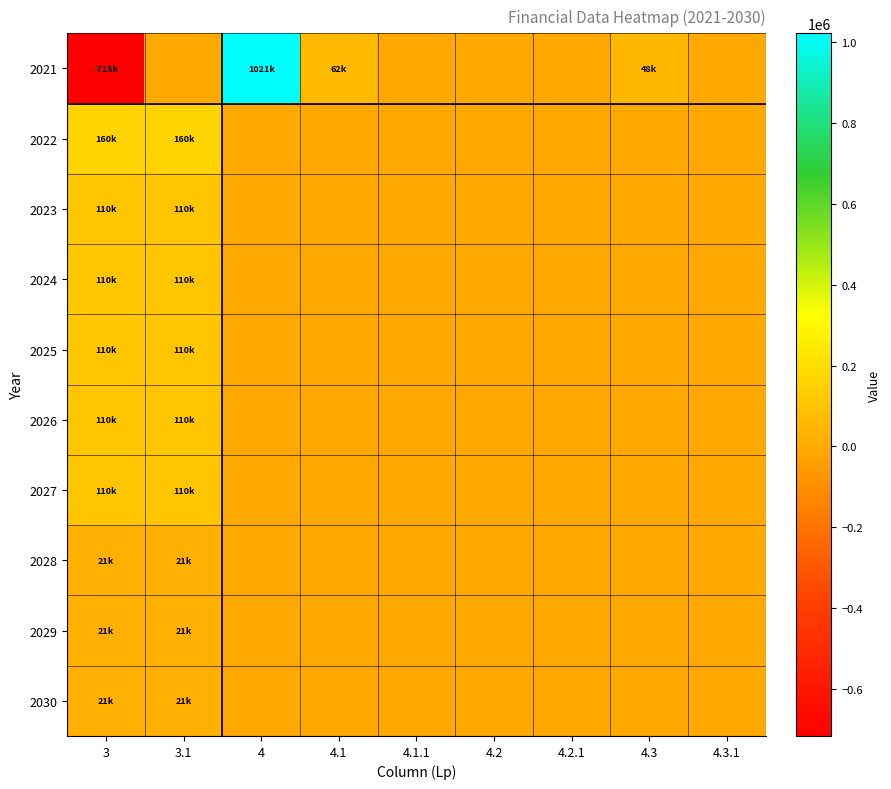

Reading left to right, transcribe all the data shown in this chart.

2021: 3=-715269	3.1=0	4=1020769	4.1=62364	4.1.1=0	4.2=0	4.2.1=0	4.3=47852	4.3.1=0
2022: 3=160500	3.1=160500	4=0	4.1=0	4.1.1=0	4.2=0	4.2.1=0	4.3=0	4.3.1=0
2023: 3=109500	3.1=109500	4=0	4.1=0	4.1.1=0	4.2=0	4.2.1=0	4.3=0	4.3.1=0
2024: 3=109500	3.1=109500	4=0	4.1=0	4.1.1=0	4.2=0	4.2.1=0	4.3=0	4.3.1=0
2025: 3=109500	3.1=109500	4=0	4.1=0	4.1.1=0	4.2=0	4.2.1=0	4.3=0	4.3.1=0
2026: 3=109500	3.1=109500	4=0	4.1=0	4.1.1=0	4.2=0	4.2.1=0	4.3=0	4.3.1=0
2027: 3=109500	3.1=109500	4=0	4.1=0	4.1.1=0	4.2=0	4.2.1=0	4.3=0	4.3.1=0
2028: 3=20788	3.1=20788	4=0	4.1=0	4.1.1=0	4.2=0	4.2.1=0	4.3=0	4.3.1=0
2029: 3=20788	3.1=20788	4=0	4.1=0	4.1.1=0	4.2=0	4.2.1=0	4.3=0	4.3.1=0
2030: 3=20788	3.1=20788	4=0	4.1=0	4.1.1=0	4.2=0	4.2.1=0	4.3=0	4.3.1=0